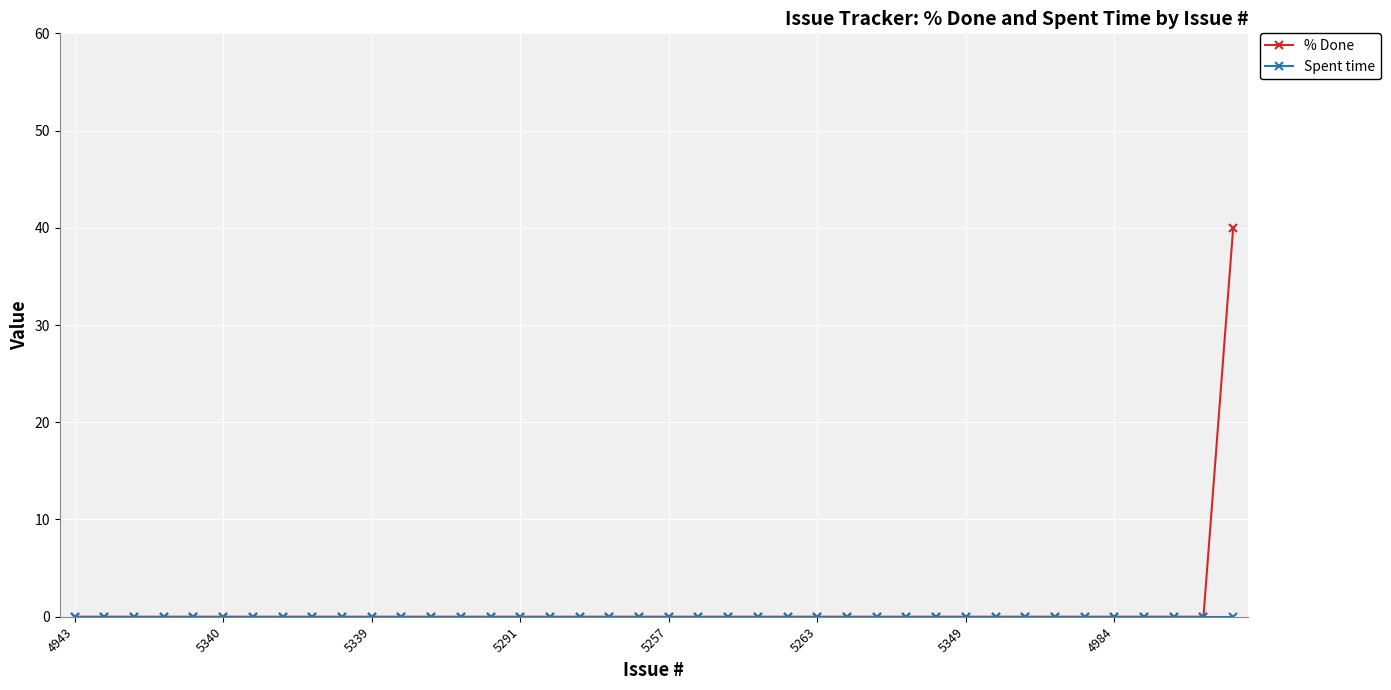

At how many categories does at least one series exceed 14?

1